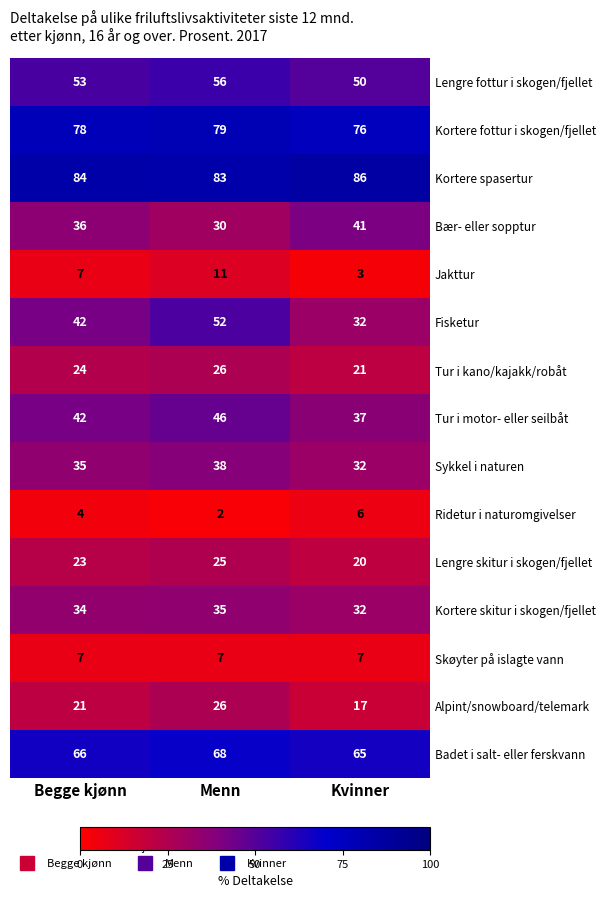

What is the approximate value of Badet i salt- eller ferskvann at Kvinner?

65